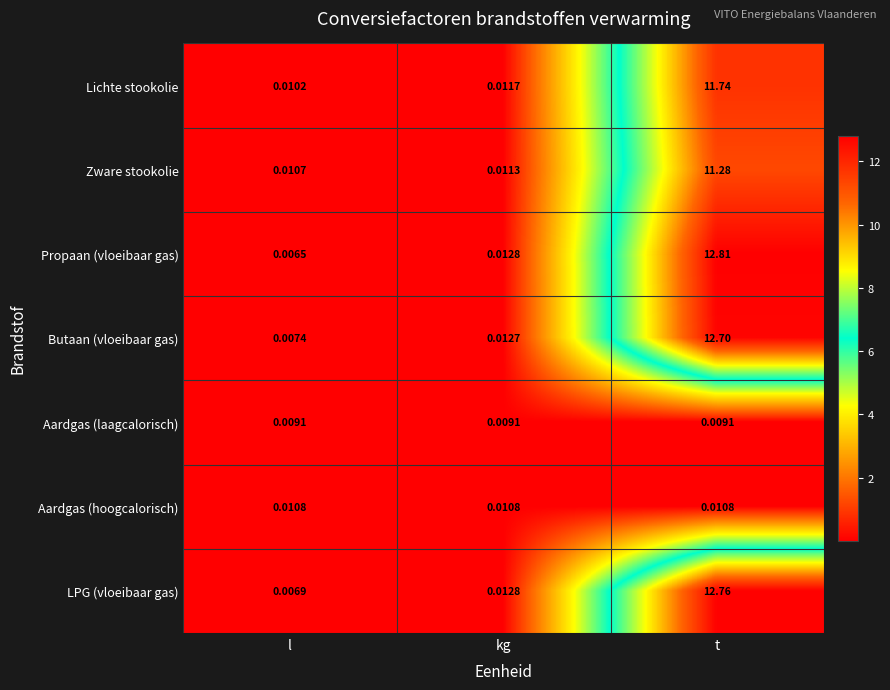

Which category has the lowest value in the Propaan (vloeibaar gas) series?

l